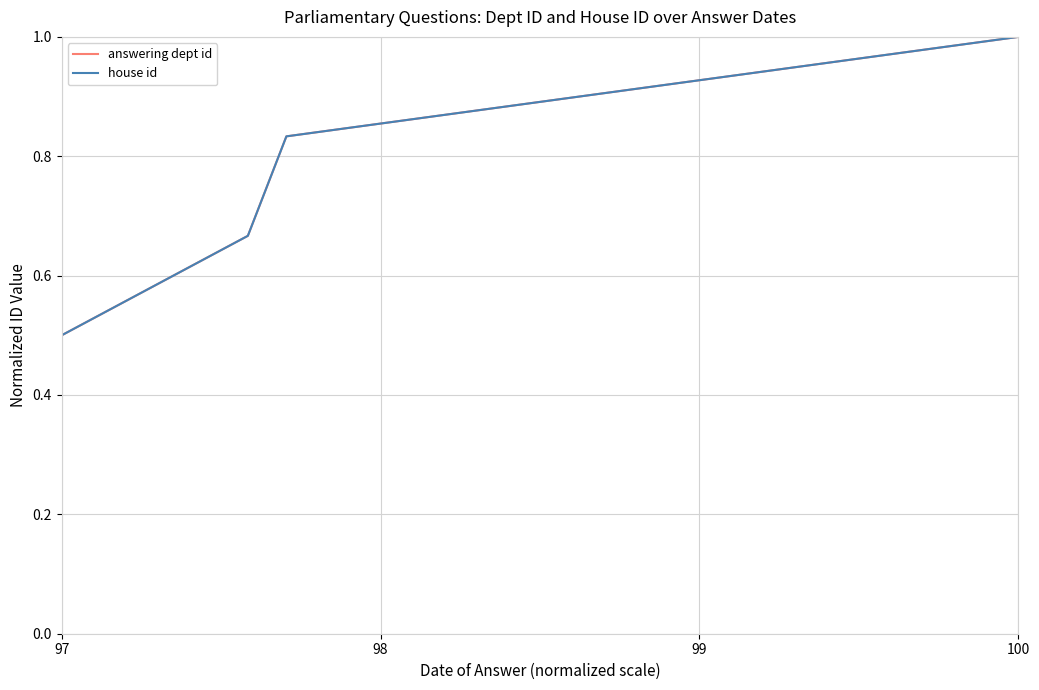

Does the chart have visible grid lines?

Yes